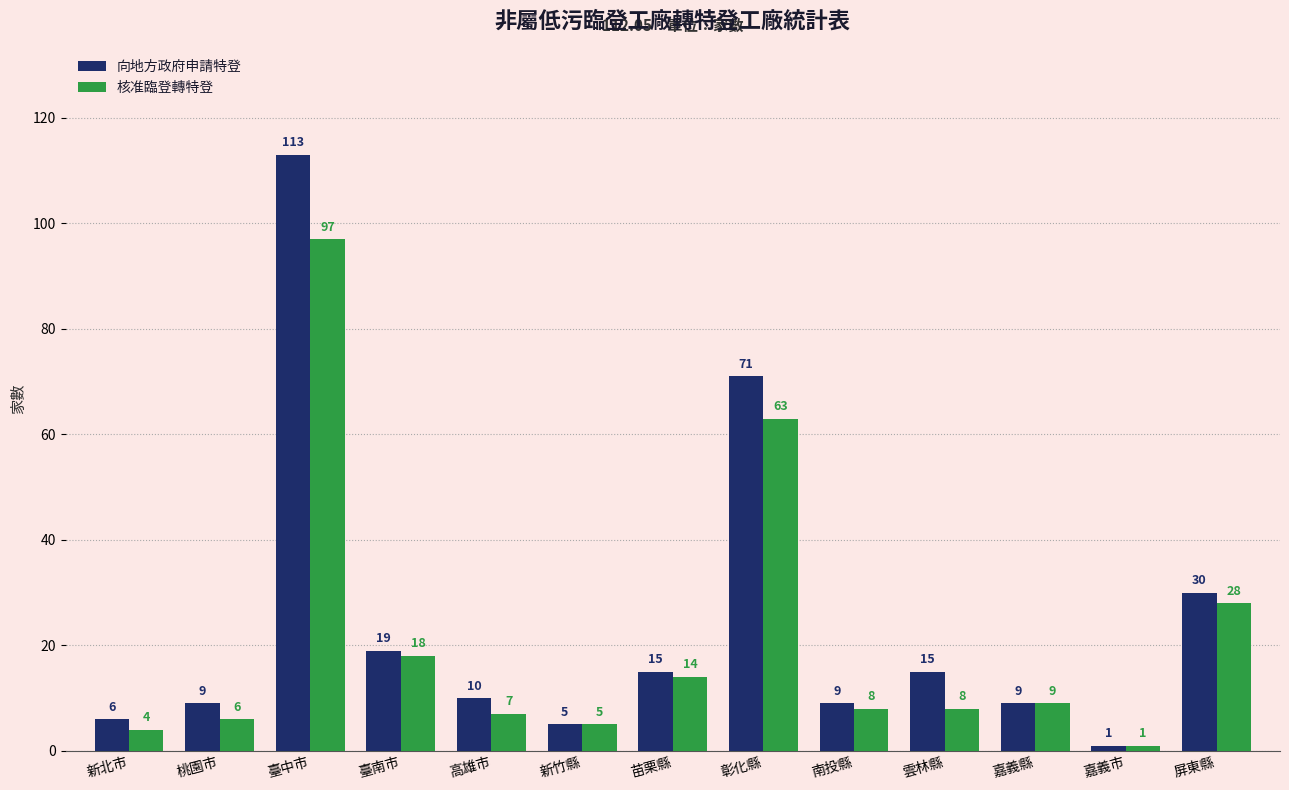

Reading right to left, extract all data points from this chart.

向地方政府申請特登: 屏東縣=30	嘉義市=1	嘉義縣=9	雲林縣=15	南投縣=9	彰化縣=71	苗栗縣=15	新竹縣=5	高雄市=10	臺南市=19	臺中市=113	桃園市=9	新北市=6
核准臨登轉特登: 屏東縣=28	嘉義市=1	嘉義縣=9	雲林縣=8	南投縣=8	彰化縣=63	苗栗縣=14	新竹縣=5	高雄市=7	臺南市=18	臺中市=97	桃園市=6	新北市=4